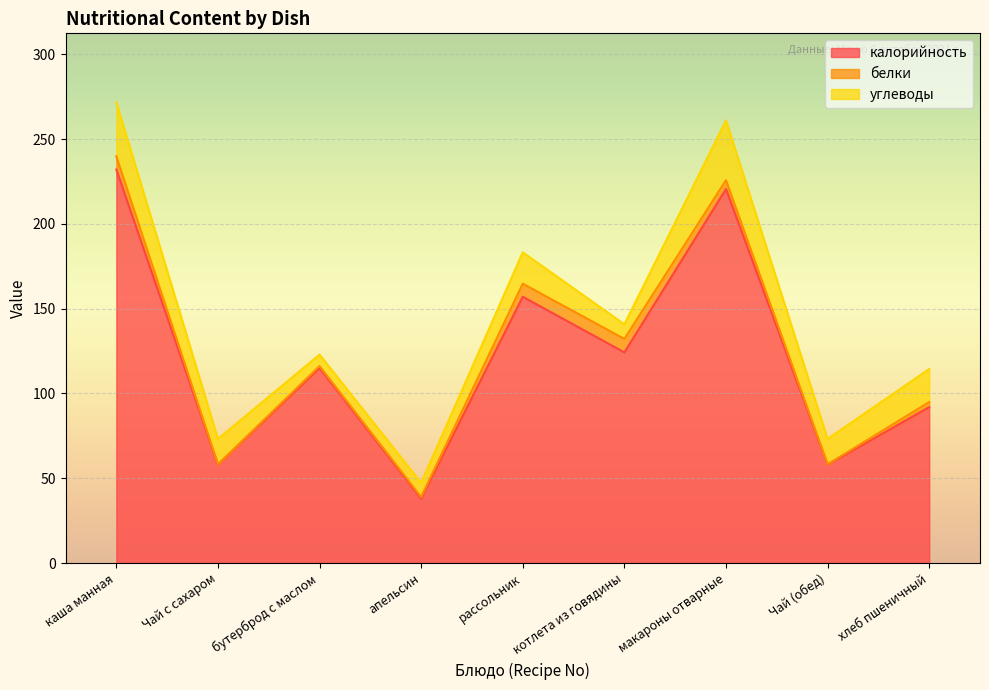

At how many categories does at least one series exceed 206?

2